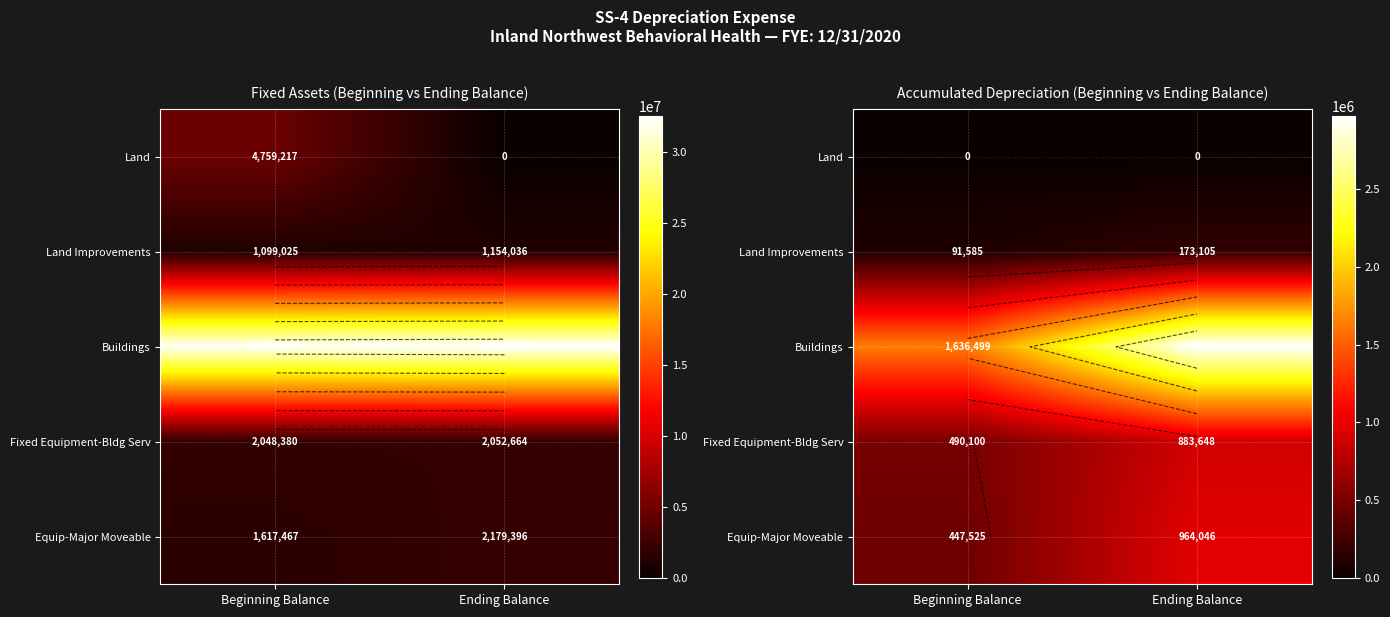

Where does the Equip-Major Moveable series first go above 964045?

Ending Balance